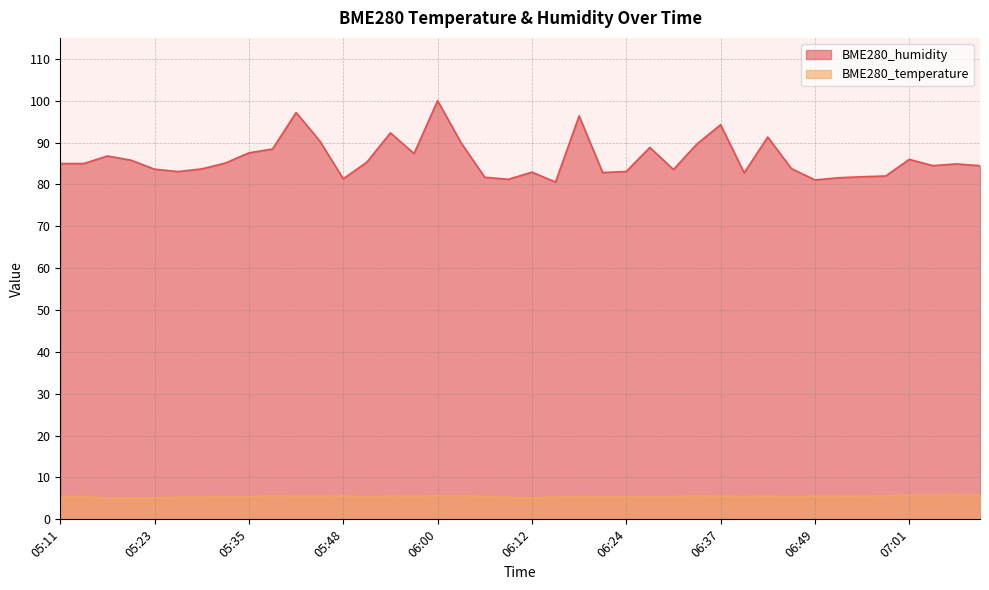

List the series in order of their overall mean, lowest first.

BME280_temperature, BME280_humidity